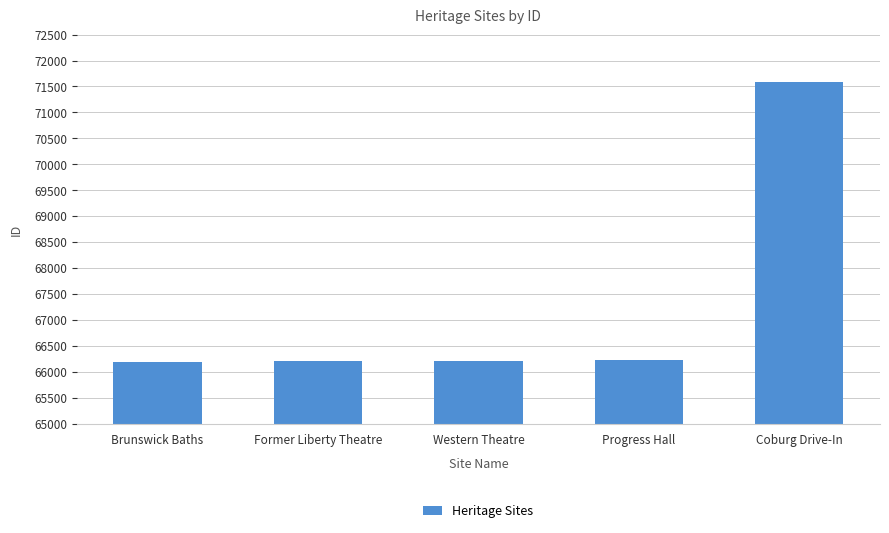

What is the ratio of the value at Progress Hall to the value at Coburg Drive-In?

0.9